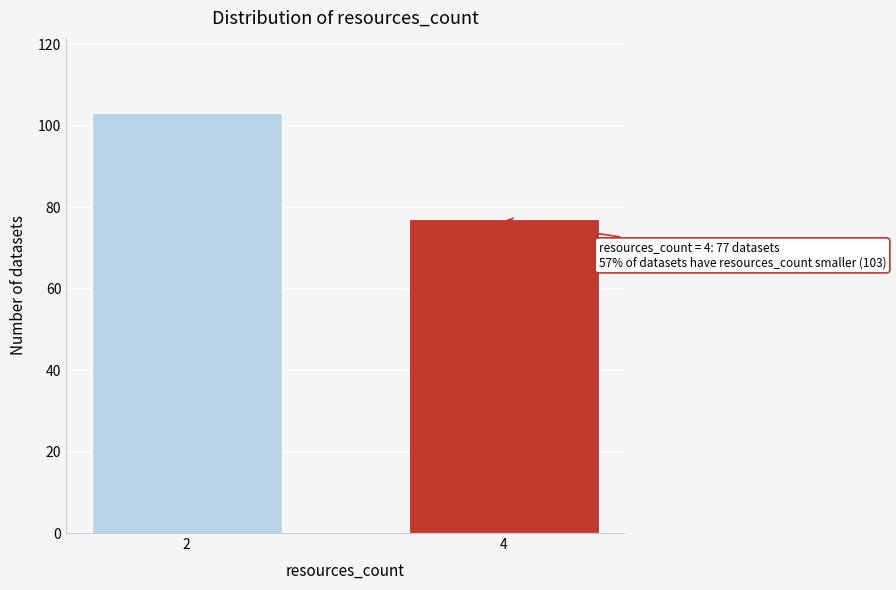

Reading left to right, list all the values displayed in this chart.

103	77